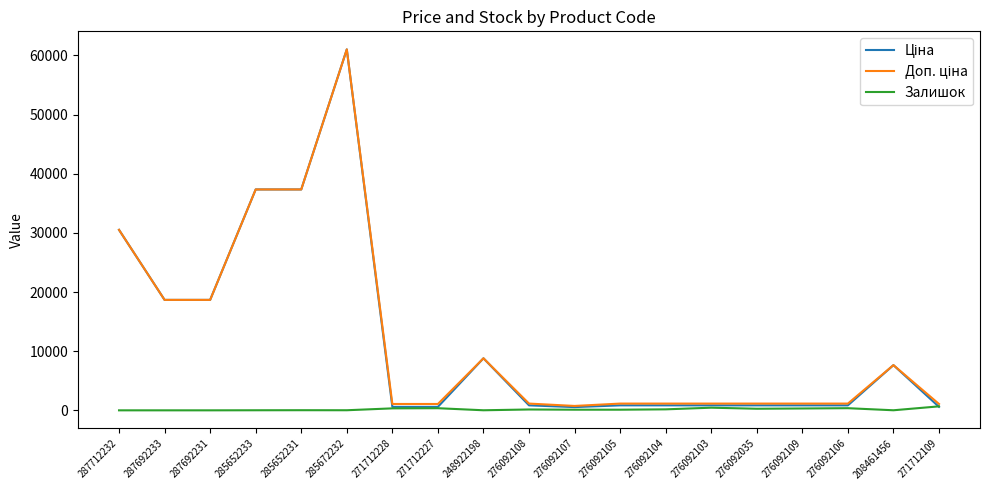

Is it true that Залишок equals 268.0 at 276092035?

True